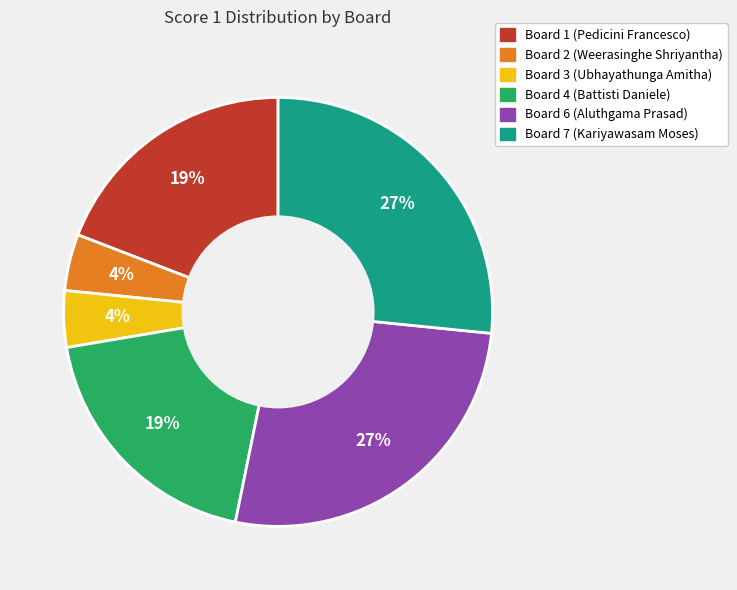

To the nearest percent, what is the combined percentage of Board 1 (Pedicini Francesco) and Board 3 (Ubhayathunga Amitha)?

23%